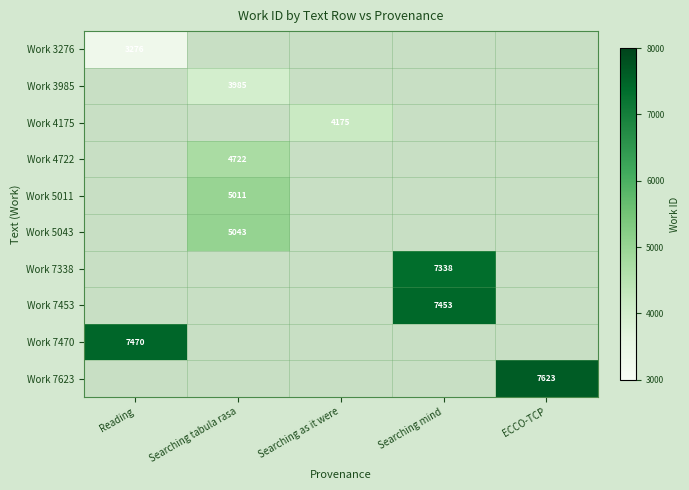

At which label does Work 7470 reach its peak?

Reading